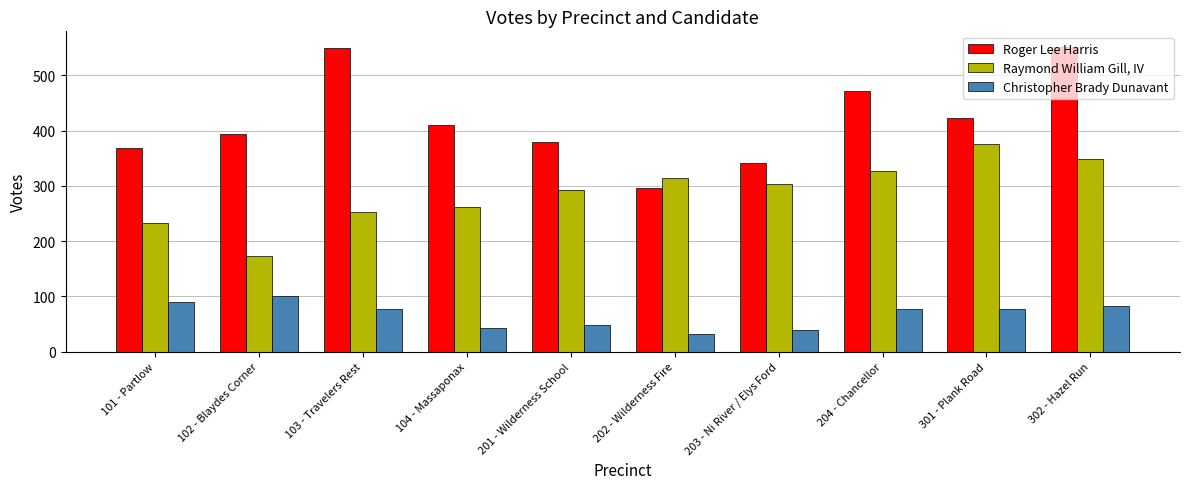

What is the difference between the Roger Lee Harris values at 301 - Plank Road and 204 - Chancellor?

50